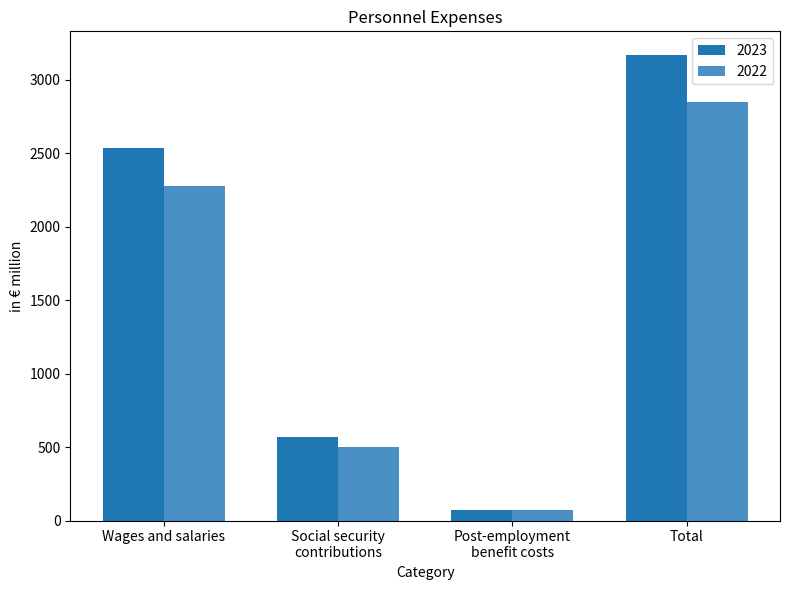

The value of 2022 at Social security
contributions is 500.1. True or false?

True